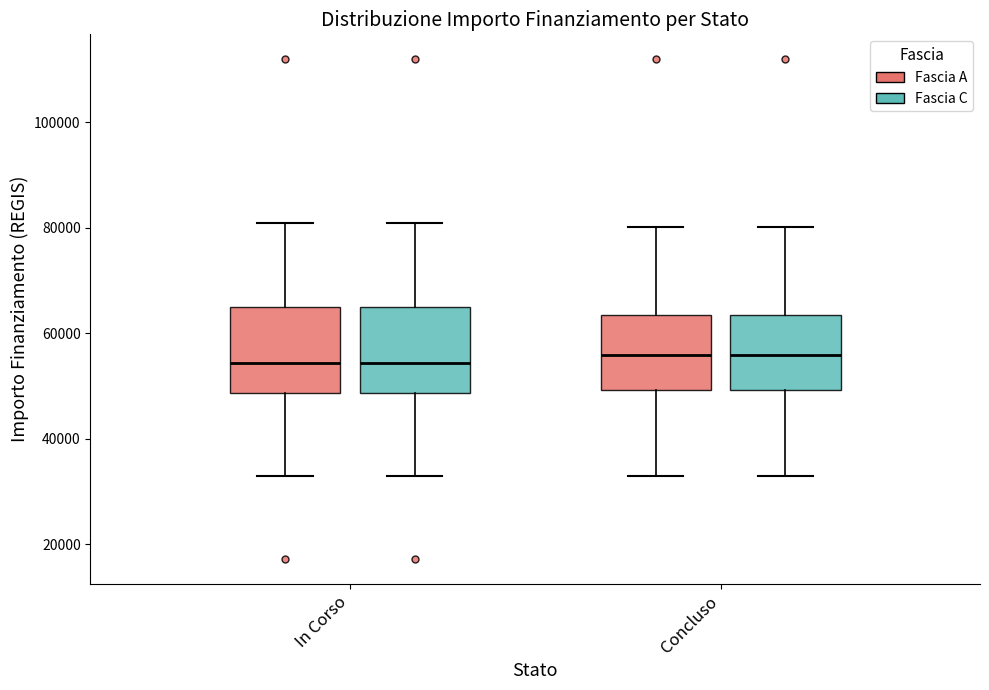

Reading left to right, transcribe this box plot: for each box, give where its median line is, the range the box spans, and where its two whiskers end, as read against the y-axis. The values are not printed on the chart, so give them approximately, as read against the axis.

In Corso (Fascia A): median 54000, box 48000 to 66000, whiskers 32000 to 80000
In Corso (Fascia C): median 54000, box 48000 to 66000, whiskers 32000 to 80000
Concluso (Fascia A): median 56000, box 50000 to 64000, whiskers 32000 to 80000
Concluso (Fascia C): median 56000, box 50000 to 64000, whiskers 32000 to 80000